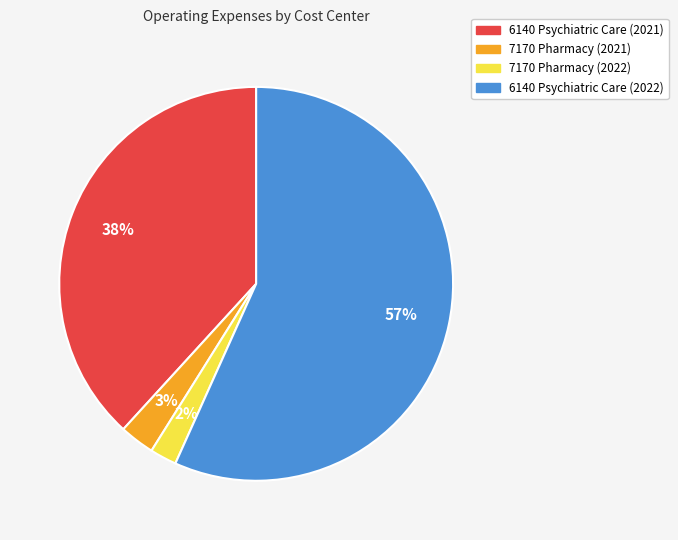

What is the smallest slice in the pie chart?

7170 Pharmacy (2022)